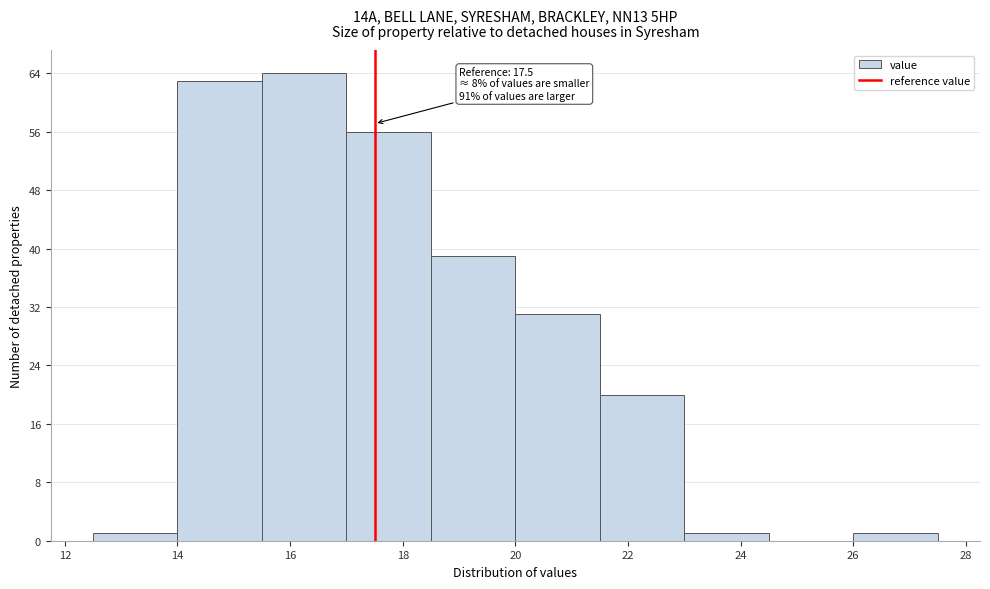

Which range on the x-axis has the tallest bar?

15.5 to 17.0